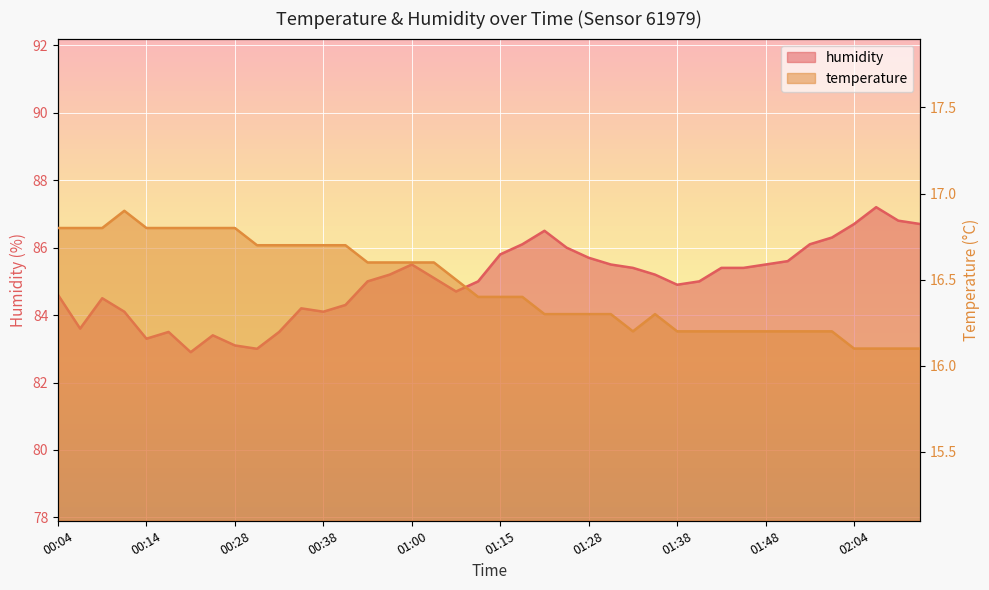

Rank the series by their average value, from lowest to highest.

temperature, humidity